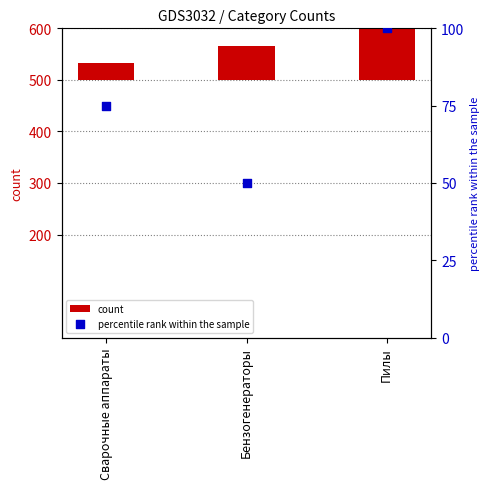

Which series has the largest total across all categories?

percentile rank within the sample